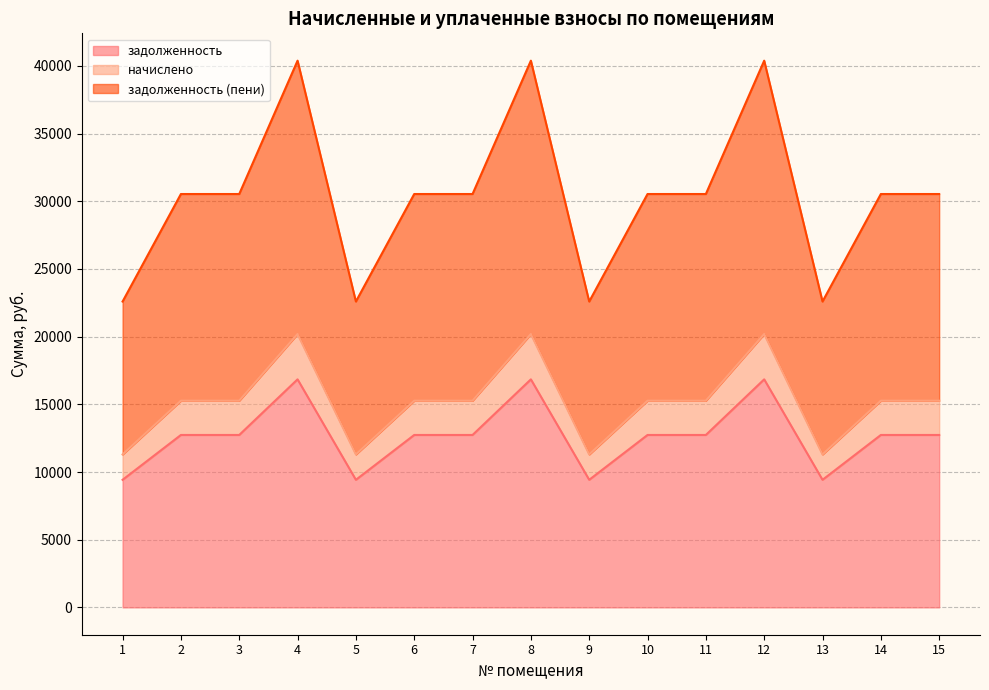

Is it true that задолженность (пени) equals 30536.7 at 14?

True